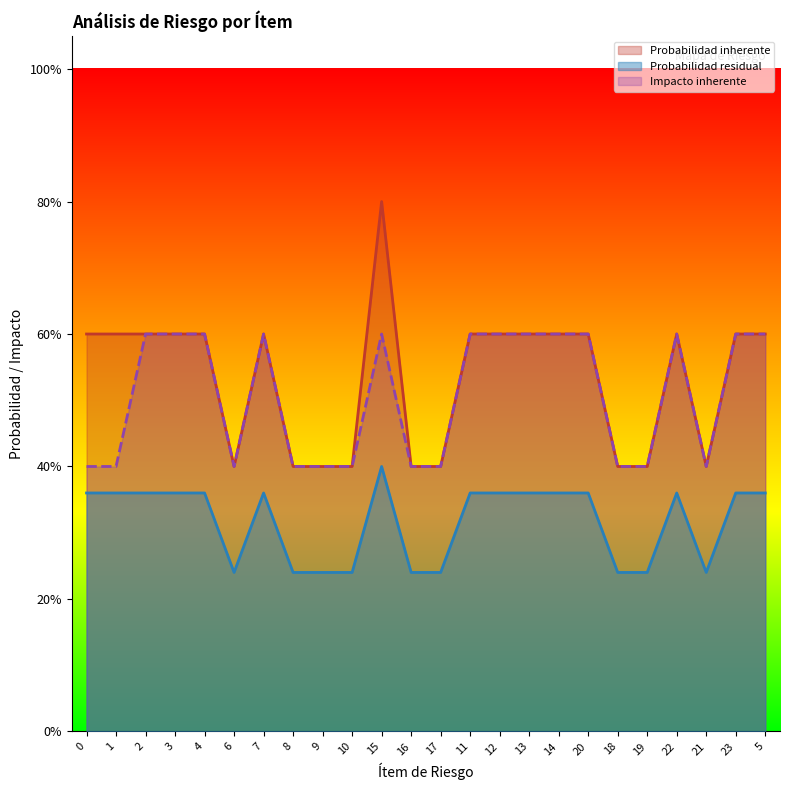

Does the chart have visible grid lines?

No